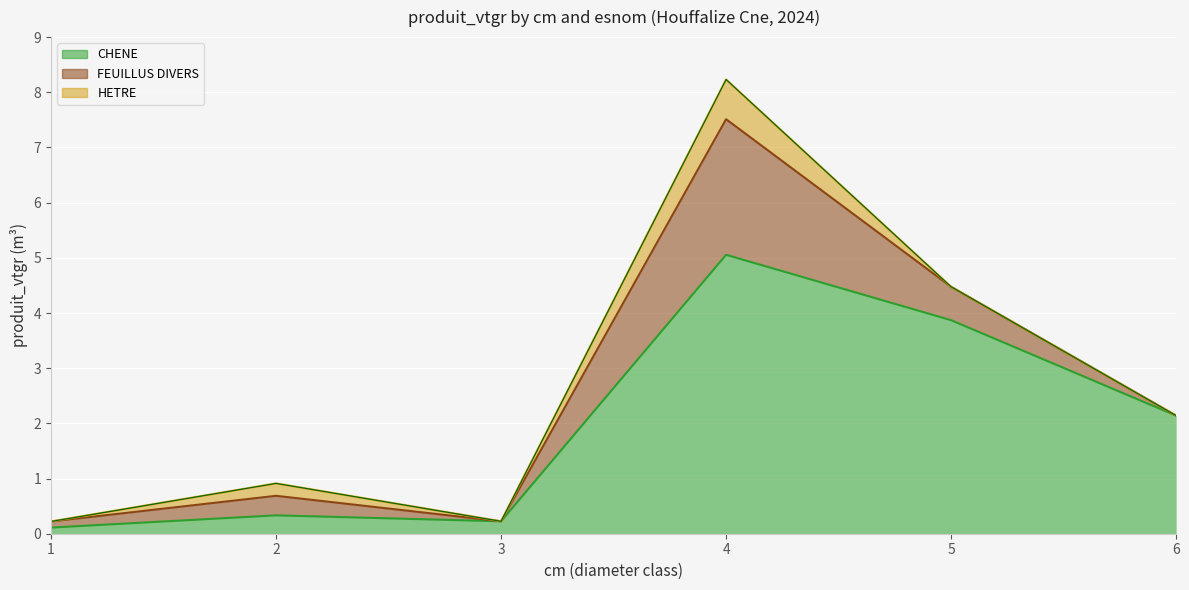

Which series has the largest total across all categories?

CHENE